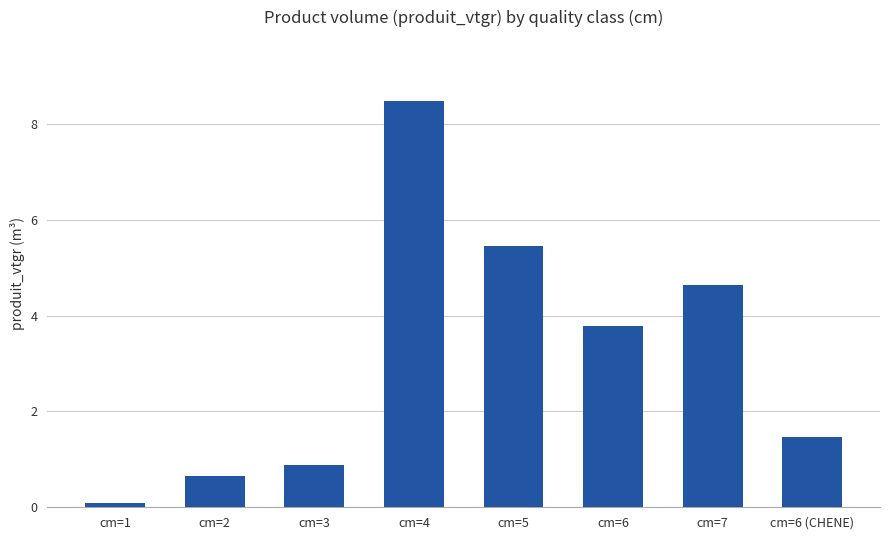

Which has a higher value, cm=4 or cm=6 (CHENE)?

cm=4